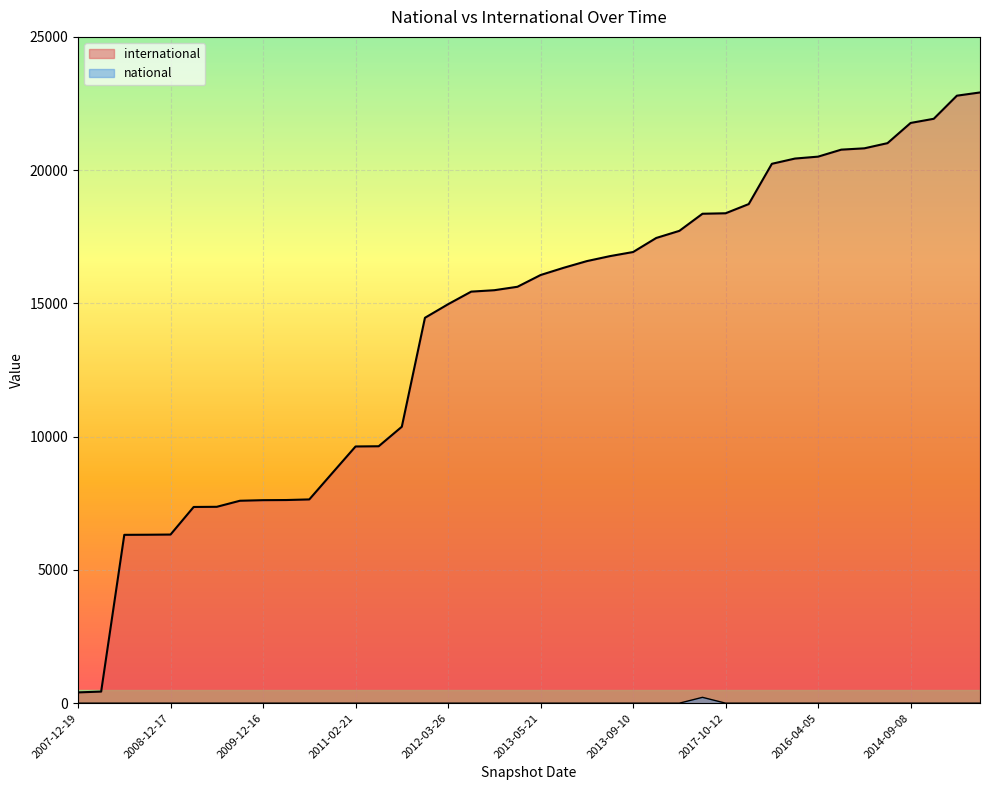

At which category is the sum across all series the highest?

2015-04-09